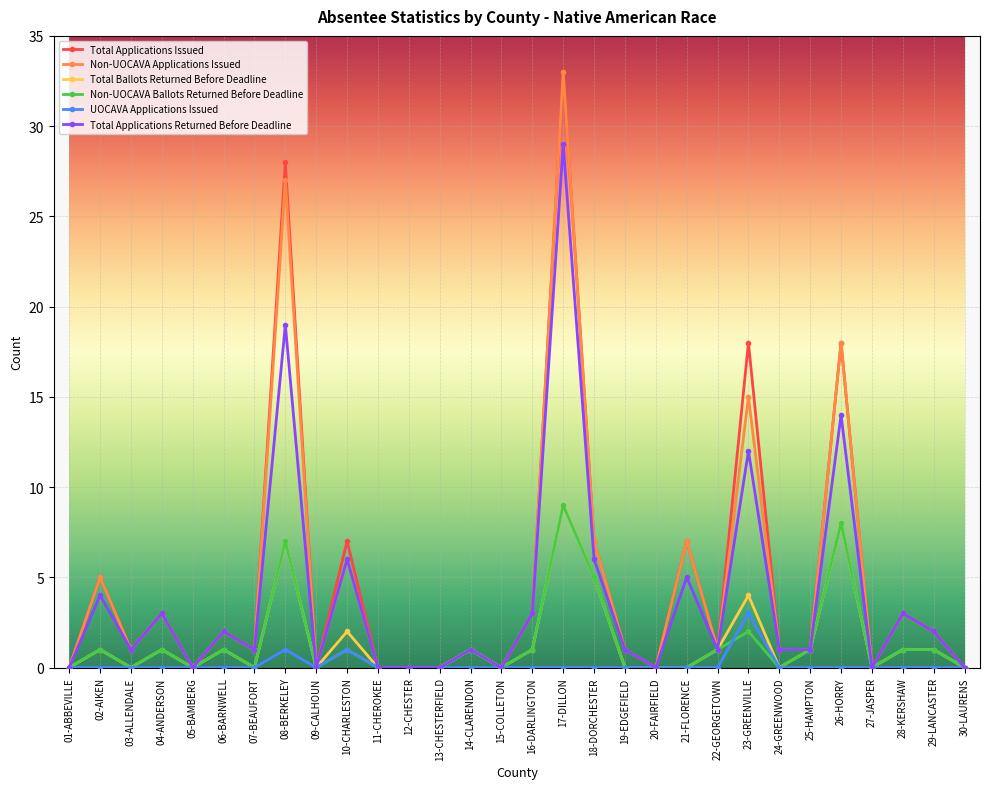

Between 08-BERKELEY and 28-KERSHAW, which series saw the biggest shift?

Total Applications Issued